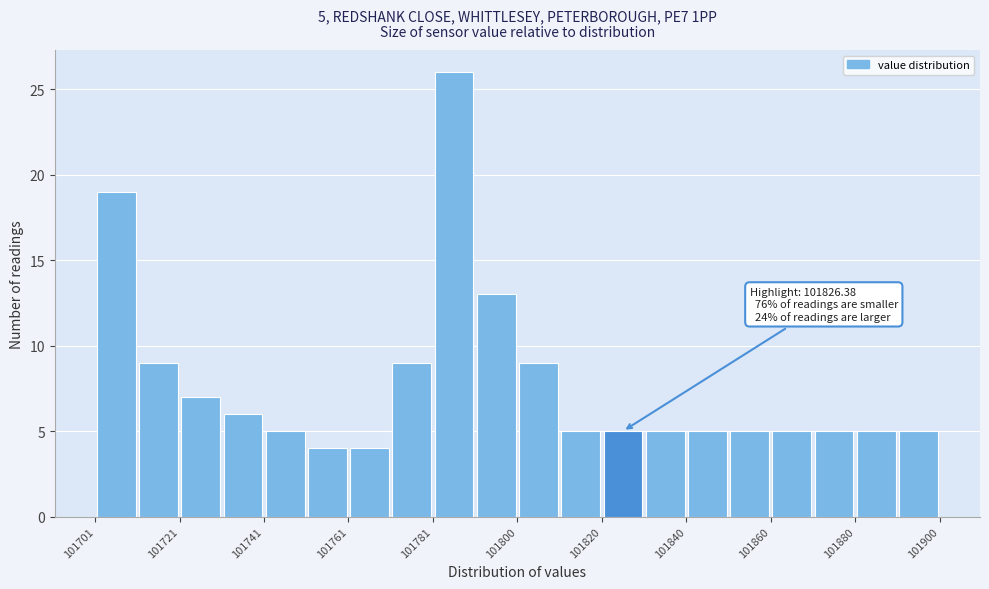

Which range on the x-axis has the tallest bar?

101780 to 101790